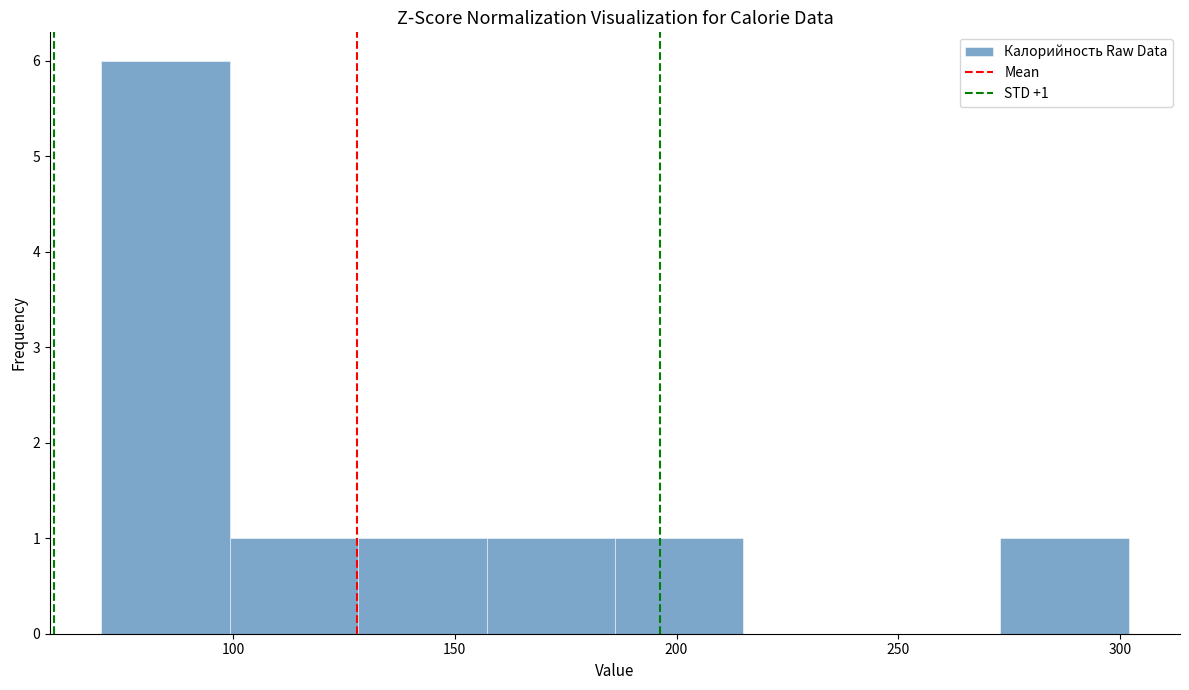

Over which range of the x-axis is the bar tallest?

70 to 100